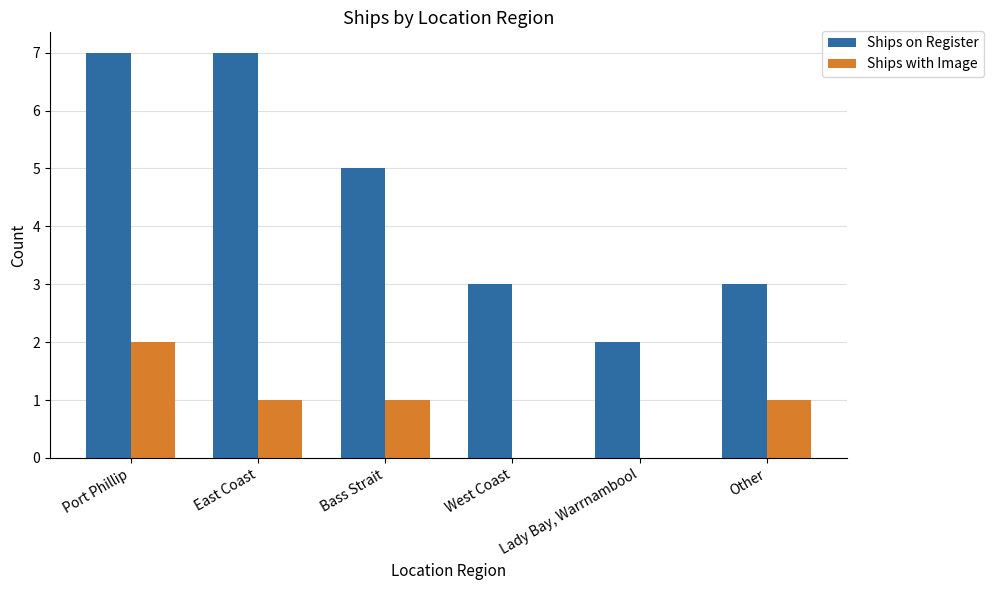

Are the bars grouped side by side (vs. stacked)?

Yes